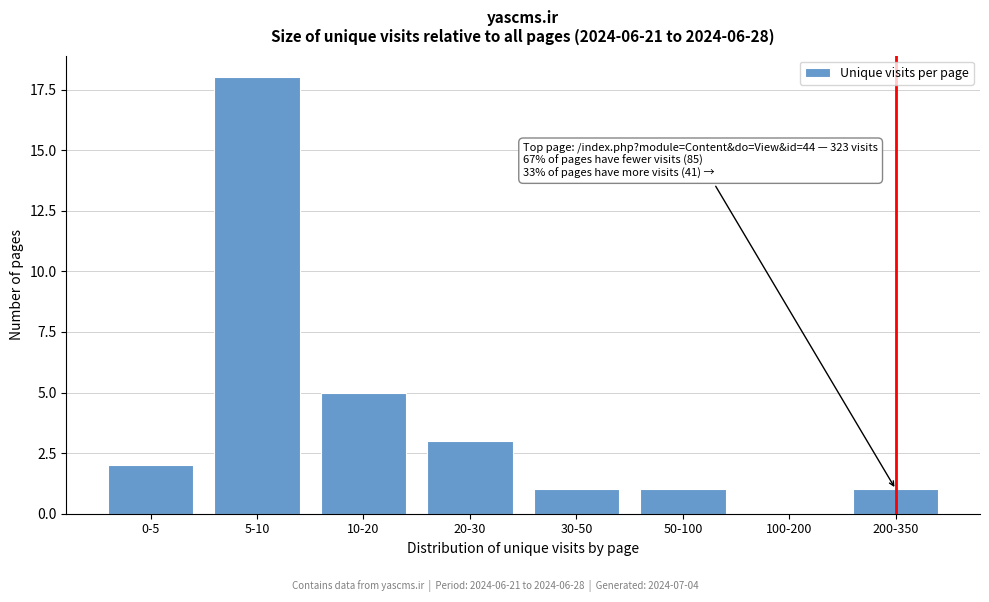

Reading right to left, list all the values displayed in this chart.

200-350=1	100-200=0	50-100=1	30-50=1	20-30=3	10-20=5	5-10=18	0-5=2